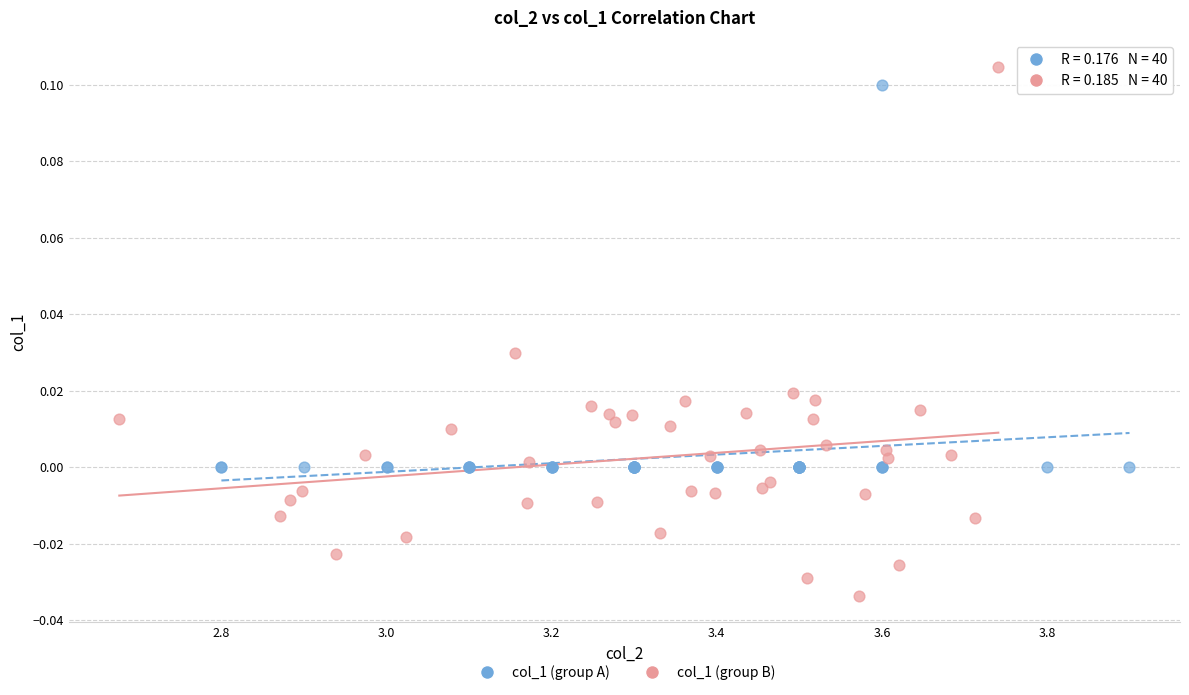

Which series contains the lowest Y value?

col_1 (group B)